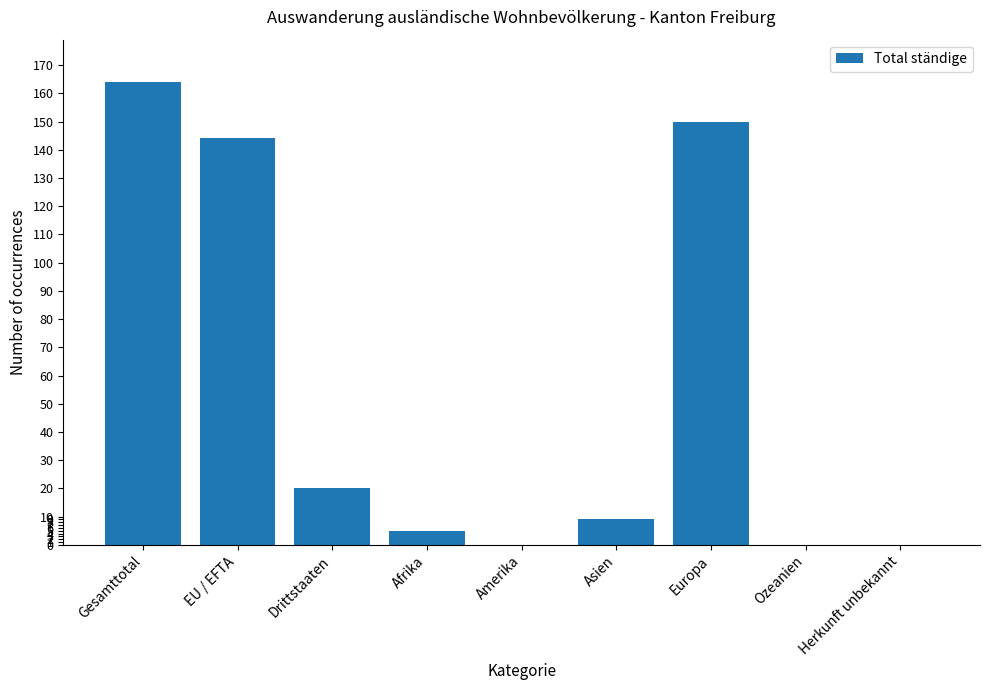

Which label corresponds to the largest value in the chart?

Gesamttotal